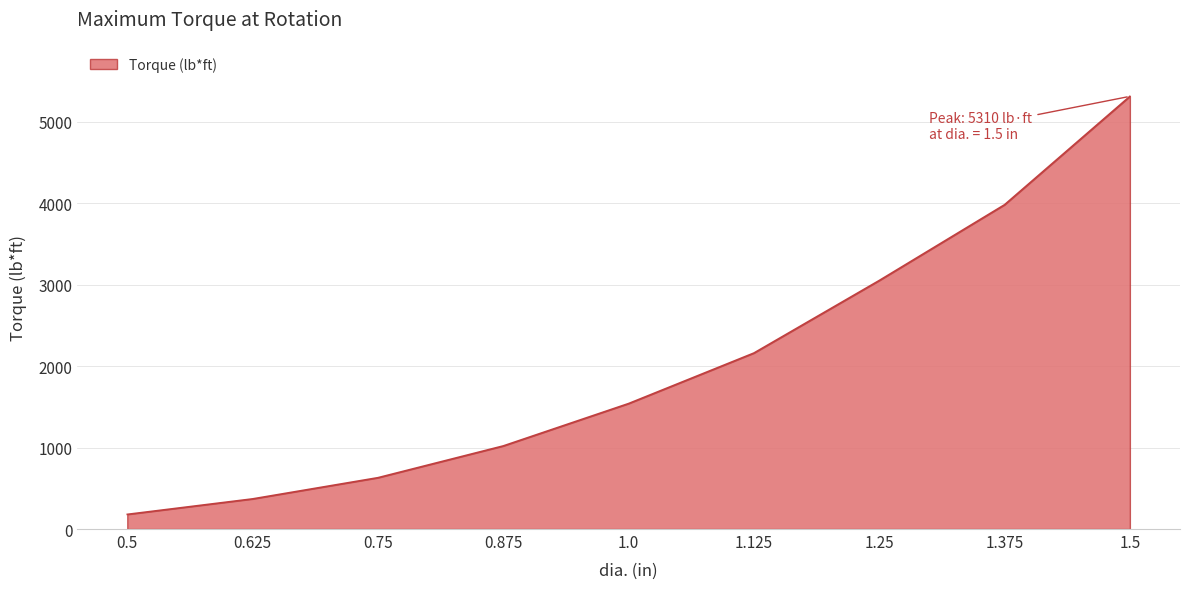

What is the change in value from 1.25 to 1.375?

+930